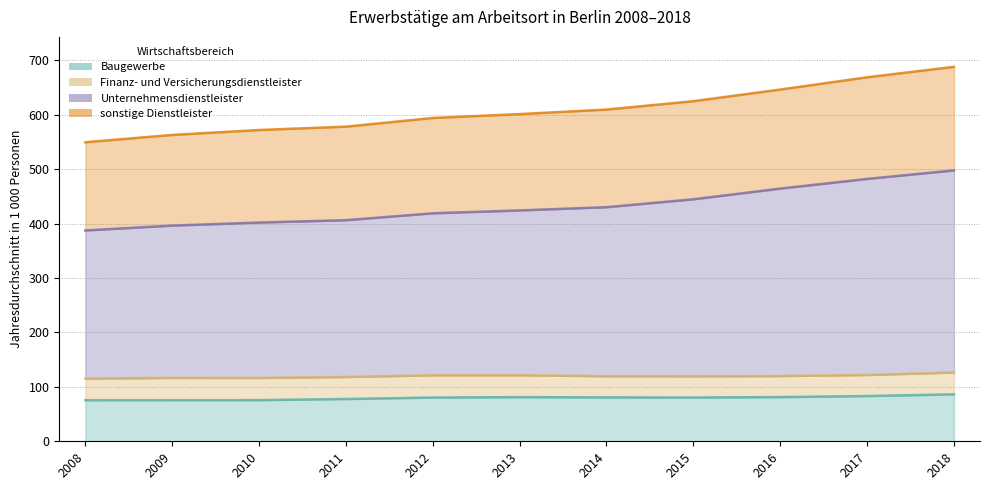

What is the value of the Unternehmensdienstleister point at the 8th from the left?

444.6